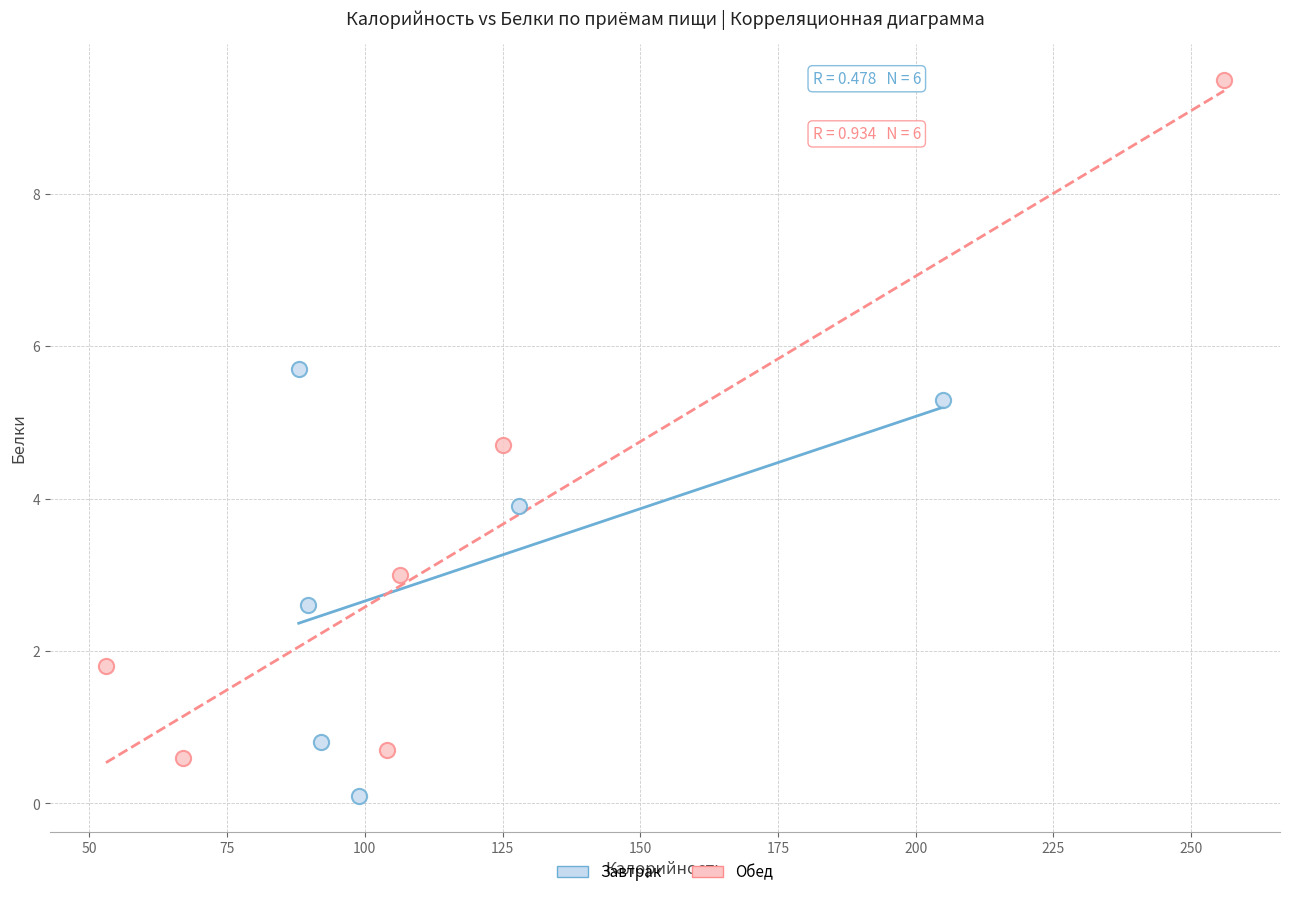

Which series has the widest spread of Y values?

Обед